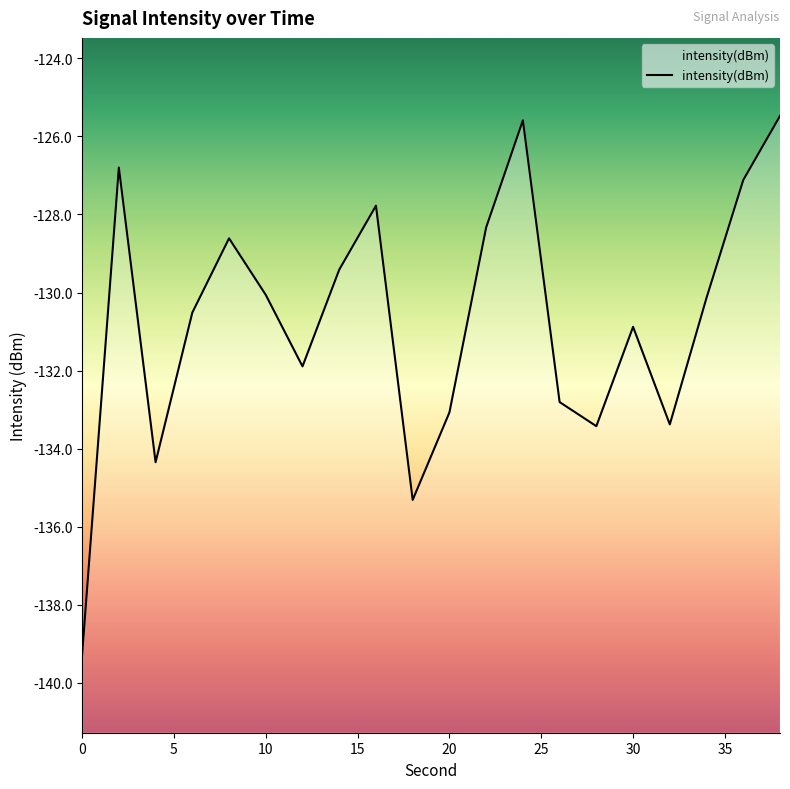

Does the chart display data point markers on the line(s)?

No